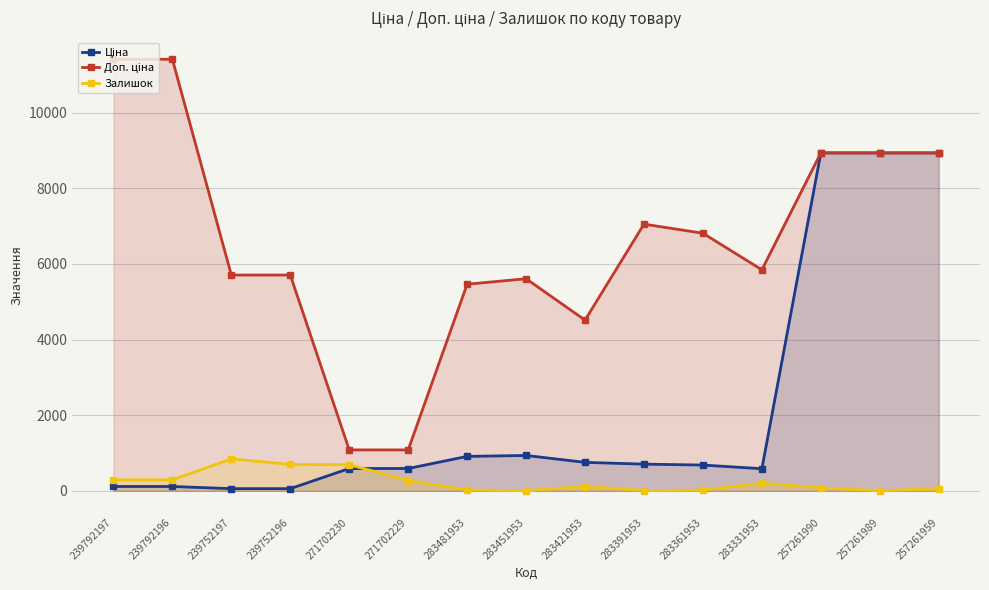

True or false: Залишок and Доп. ціна cross at least once.

False